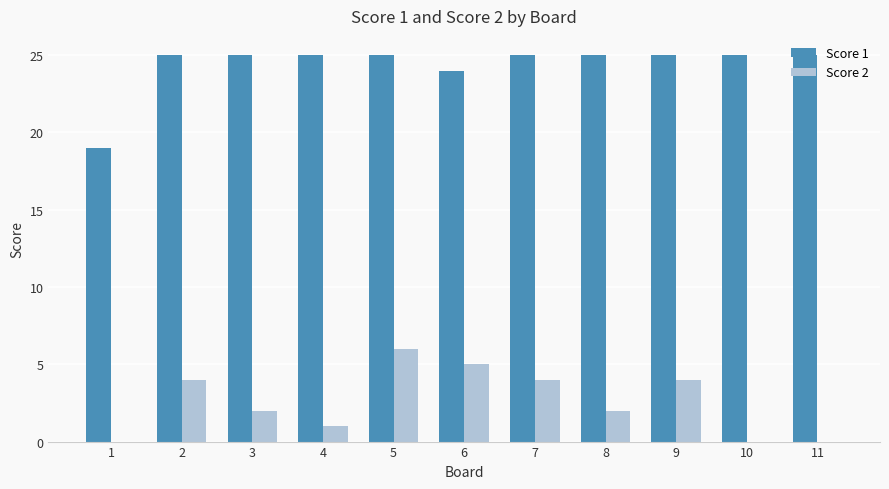

What is the maximum value shown in the chart?

25